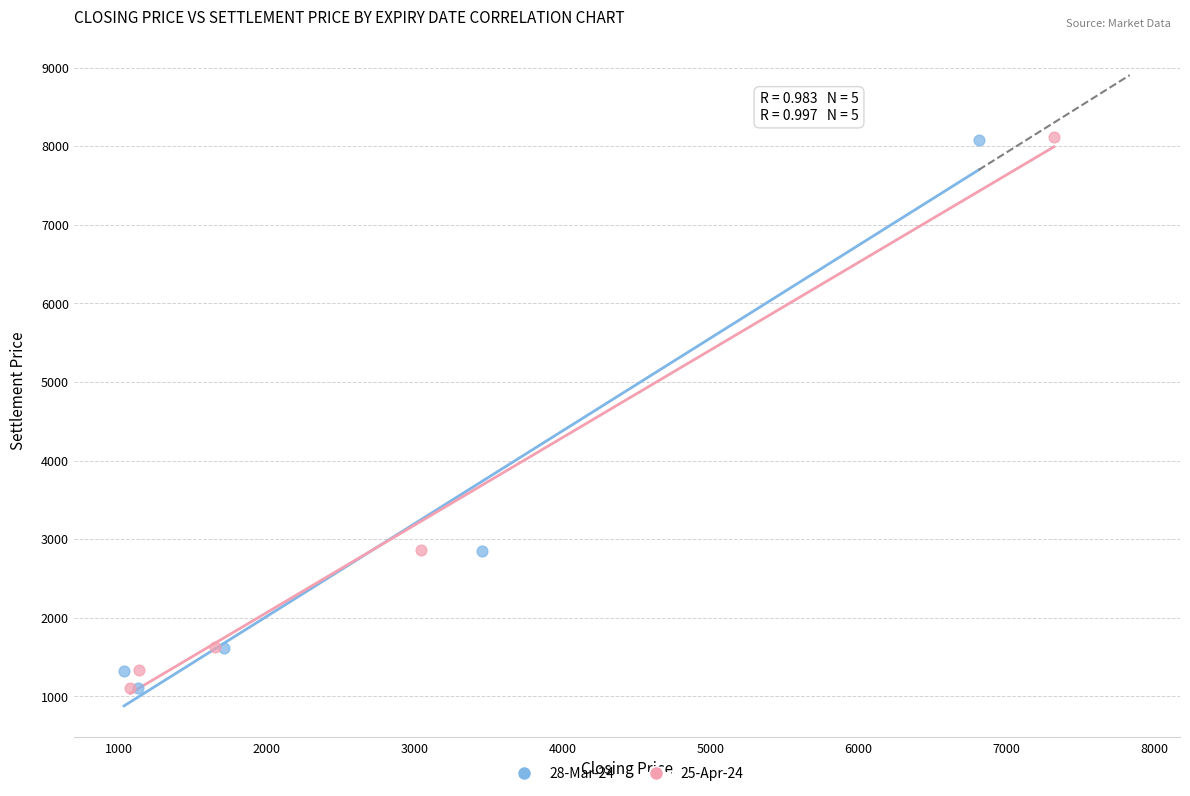

Which series has the largest Y range (max minus min)?

25-Apr-24